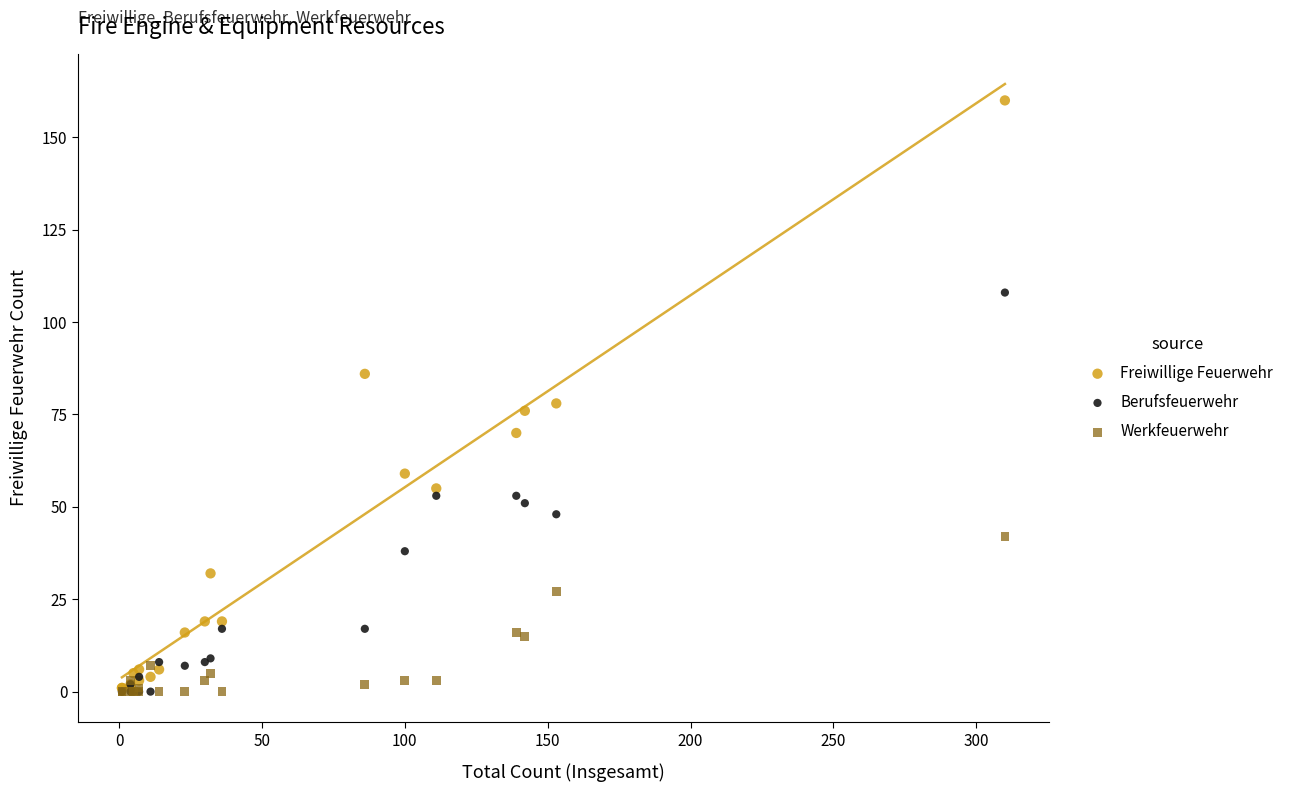

Across all series, what Y value is closest to 80?

78